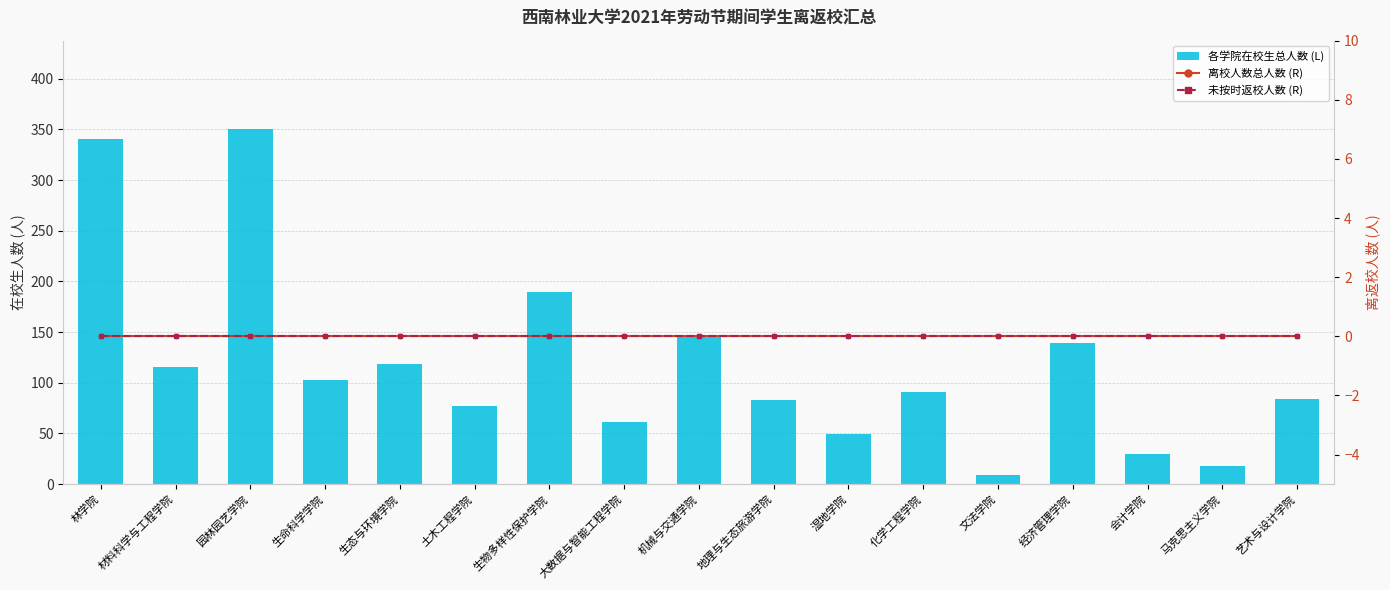

Reading left to right, transcribe all the data shown in this chart.

各学院在校生总人数: 340	116	350	103	118	77	190	61	147	83	49	91	9	139	30	18	84
离校人数总人数: 0	0	0	0	0	0	0	0	0	0	0	0	0	0	0	0	0
未按时返校人数: 0	0	0	0	0	0	0	0	0	0	0	0	0	0	0	0	0